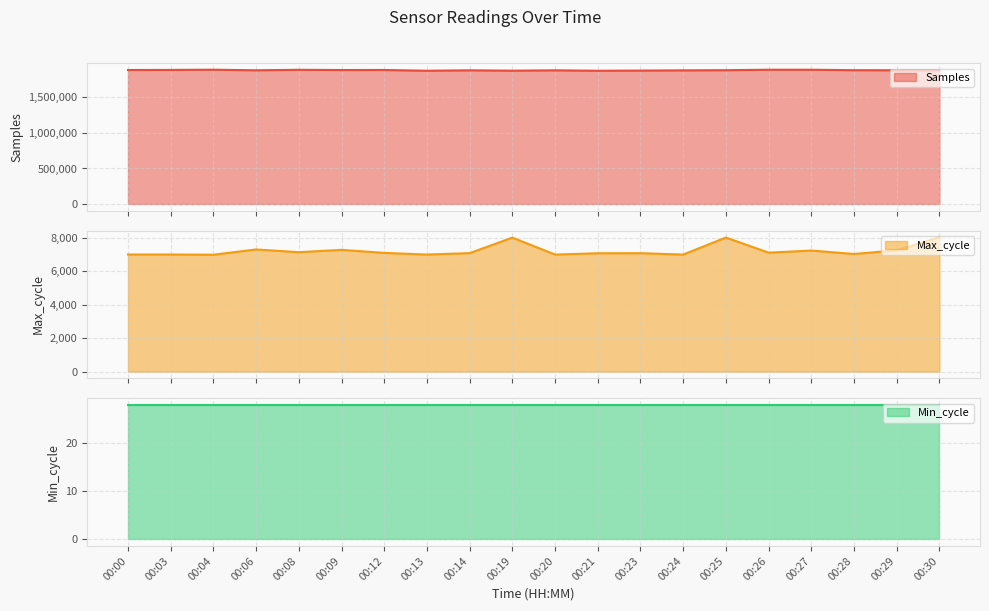

At which category is the sum across all series the highest?

00:04